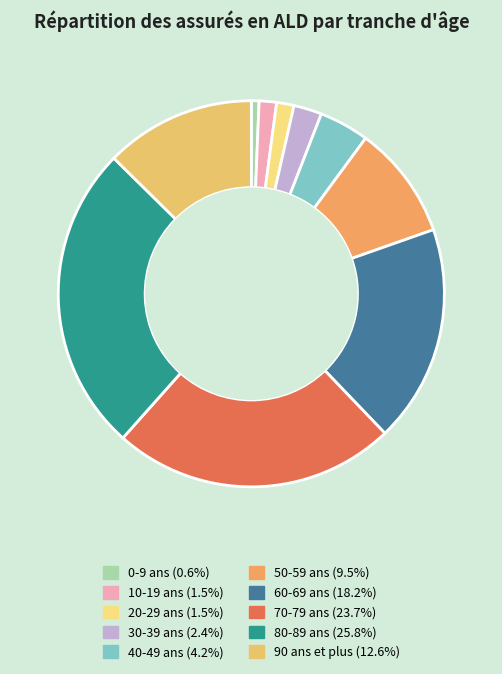

Which has a higher value, 0-9 ans or 30-39 ans?

30-39 ans